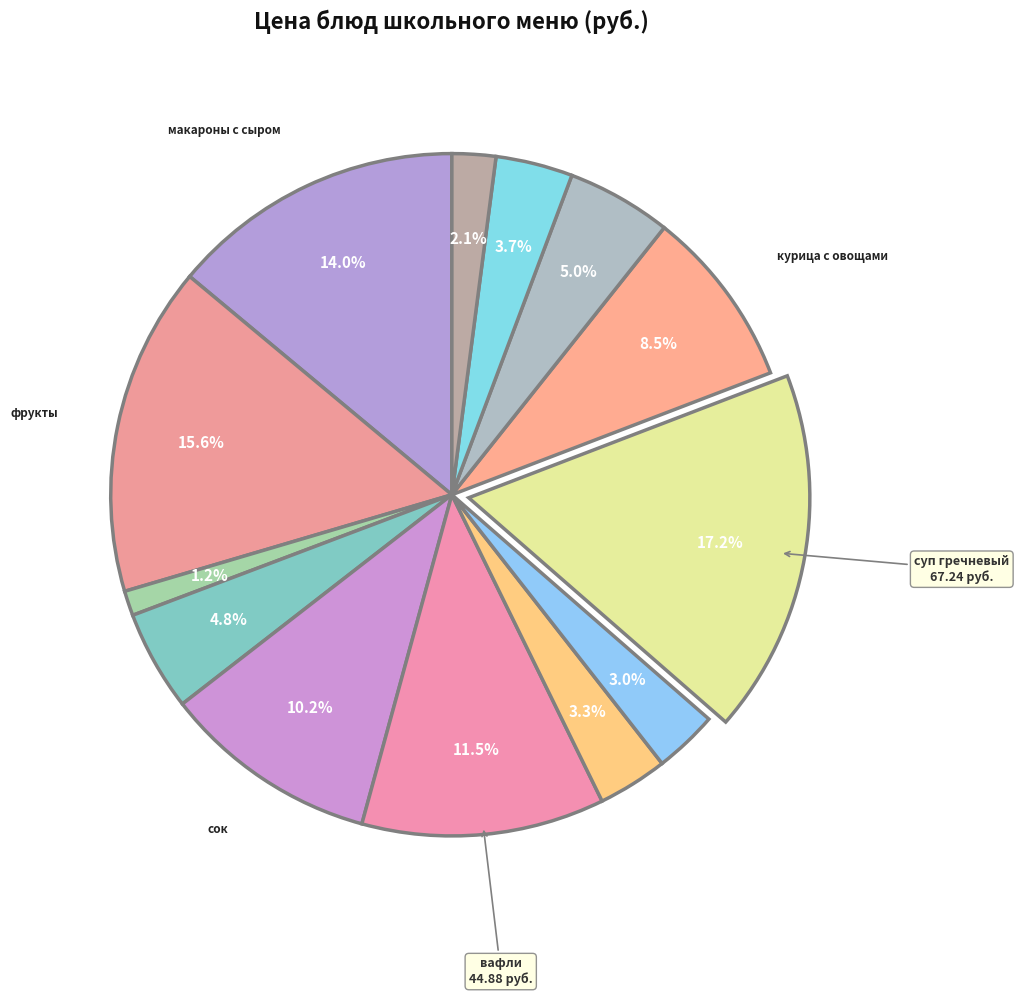

Which category has the smallest portion of the pie?

хлеб пшеничный